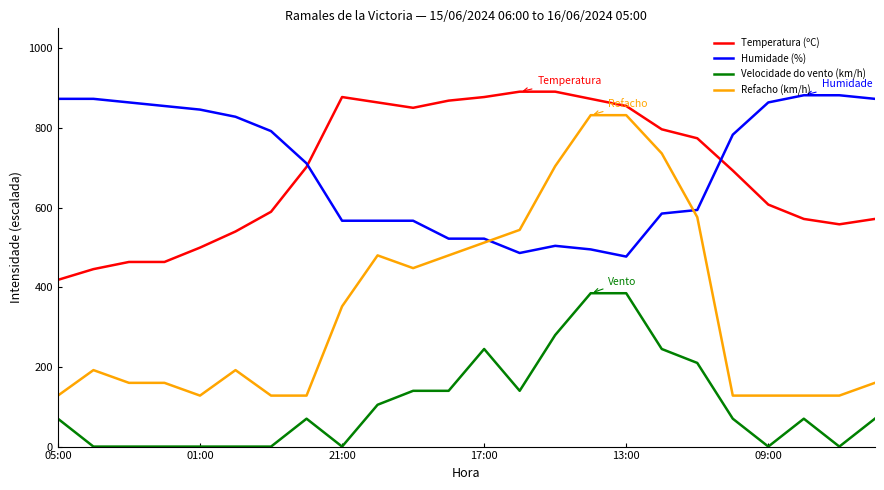

Which series has the largest range (max minus min)?

Refacho (km/h)